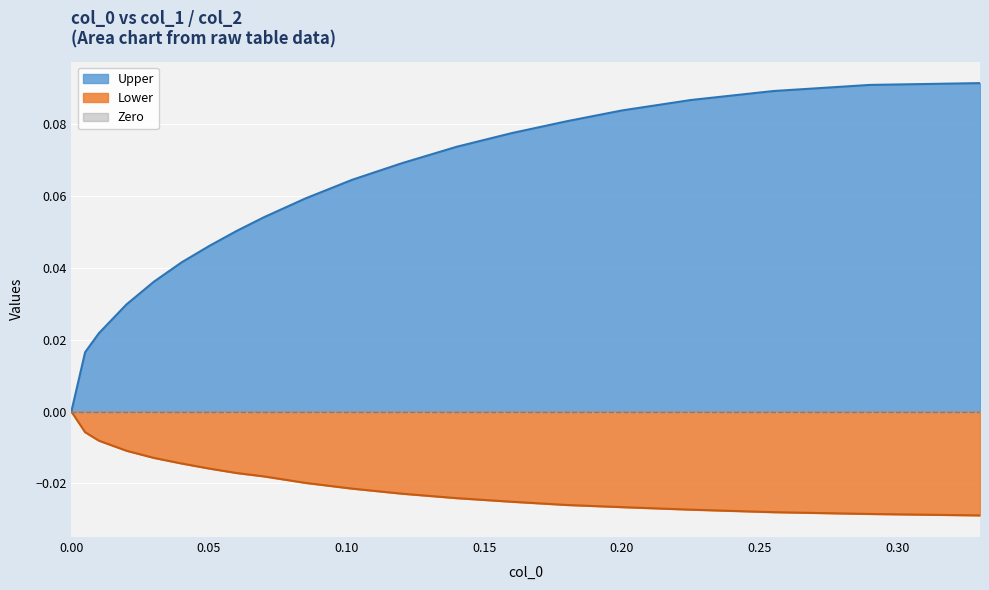

Which series has the largest total across all categories?

Upper